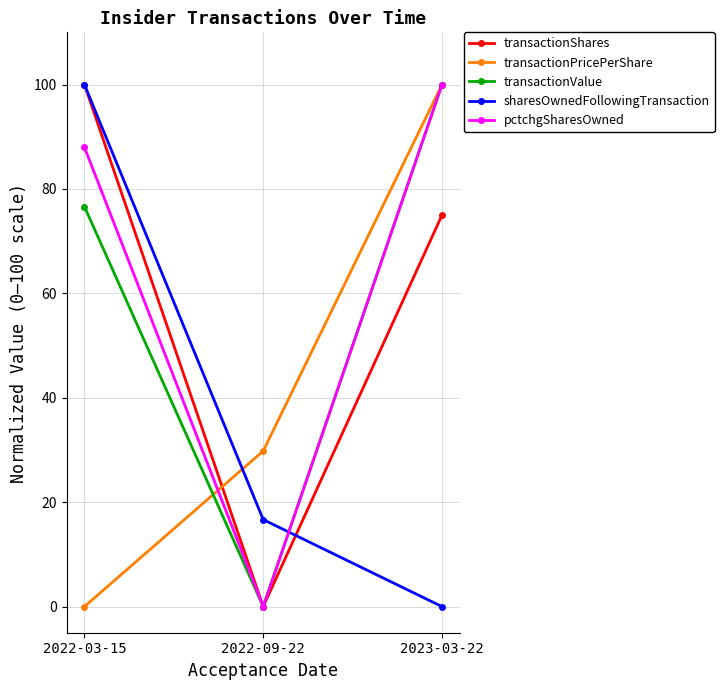

How many data points in transactionValue are less than 76?

1